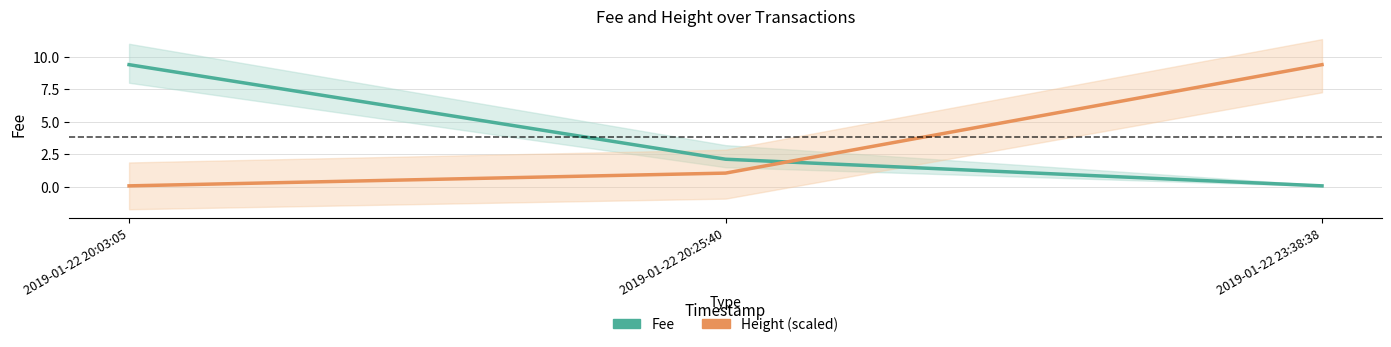

Reading left to right, extract all data points from this chart.

Fee: 9.4	2.1	0.1
Height (scaled): 0.1	1.0	9.4